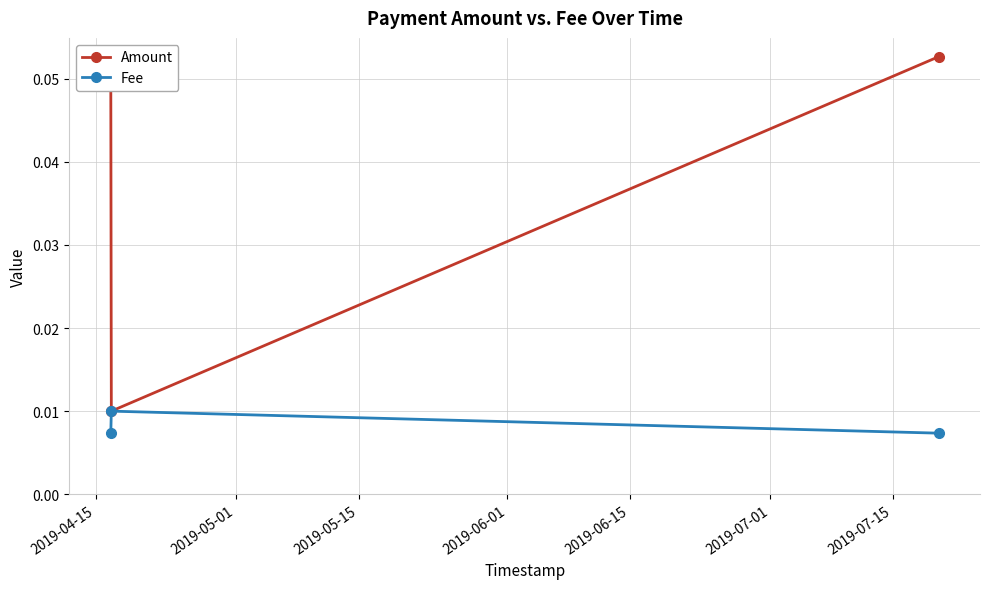

List the series in order of their peak value, lowest first.

Fee, Amount